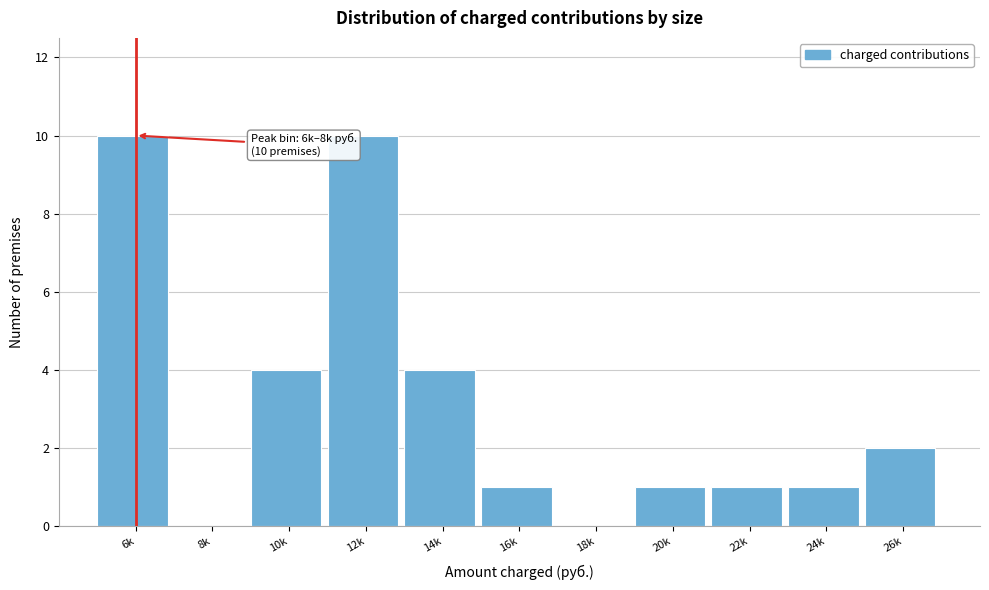

Reading left to right, what are all the values shown in this chart?

6k=10	8k=0	10k=4	12k=10	14k=4	16k=1	18k=0	20k=1	22k=1	24k=1	26k=2